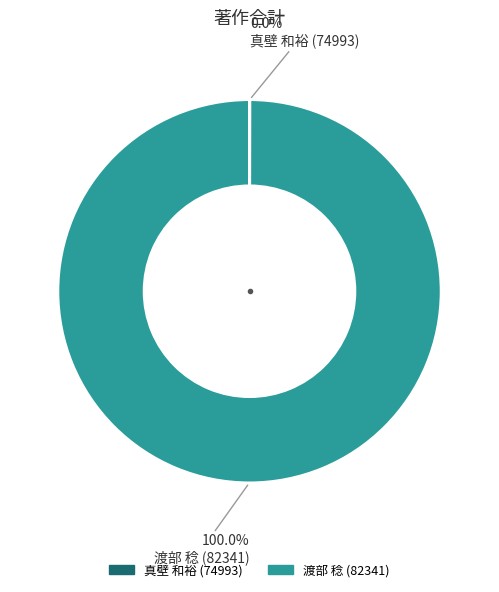

What is the majority slice?

渡部 稔 (82341)